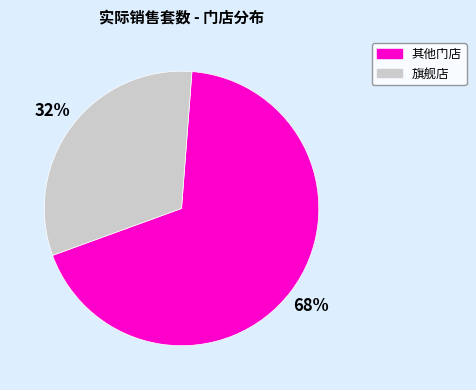

Does any single category account for the majority?

Yes